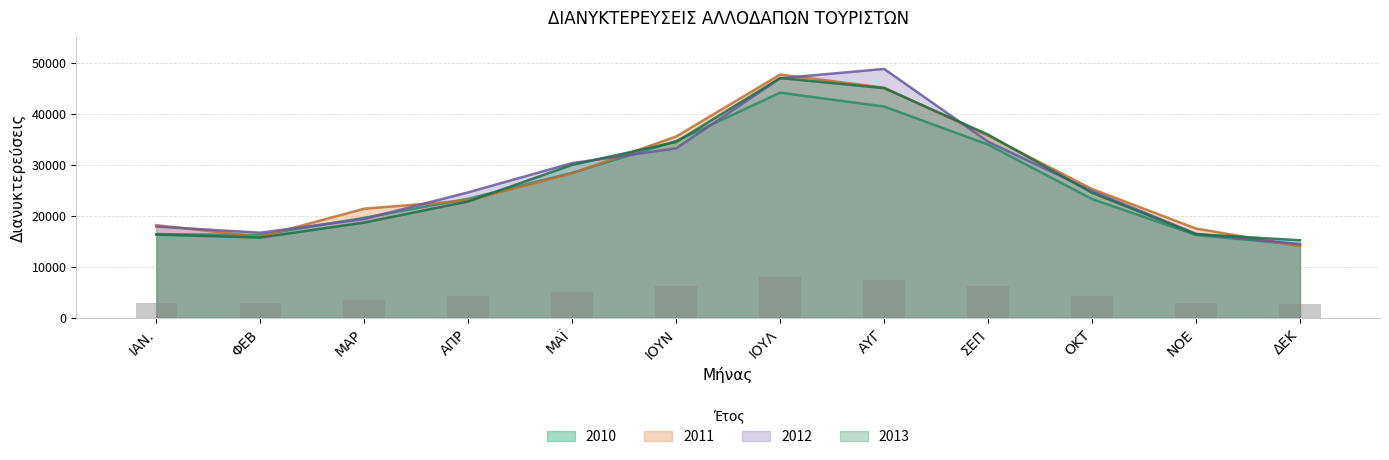

What is the label of the 9th bar from the left?

ΣΕΠ